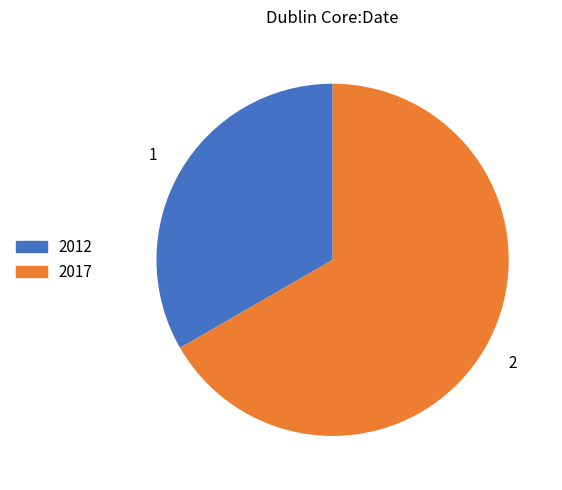

Is there any slice that represents more than half of the pie?

Yes